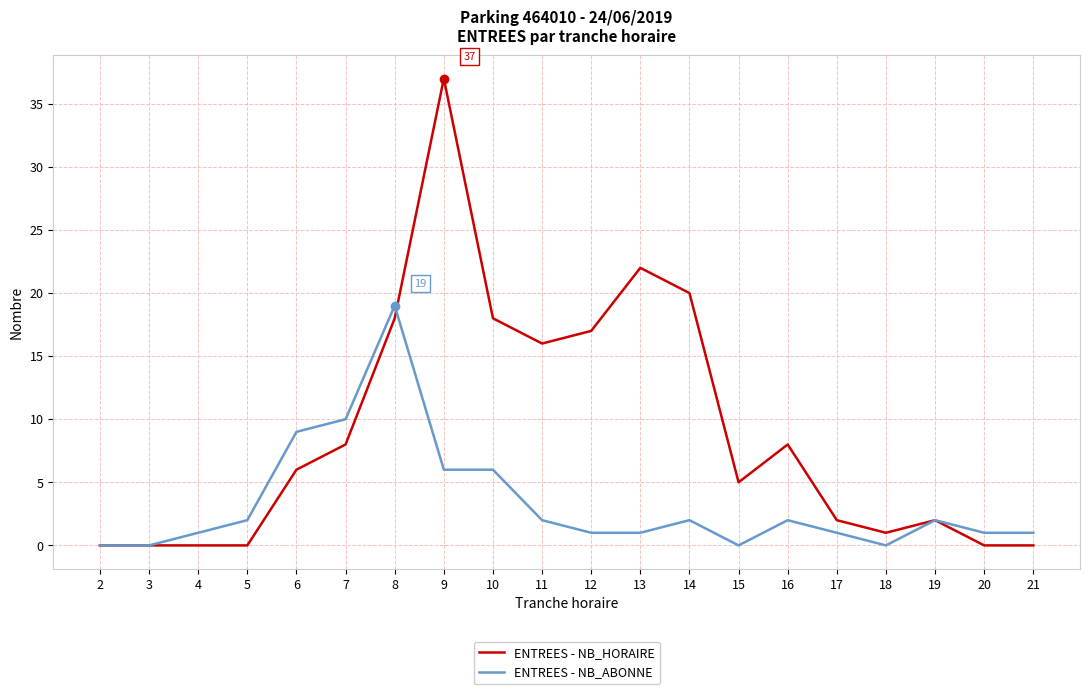

True or false: ENTREES - NB_HORAIRE has more than 0 interior local peaks.

True